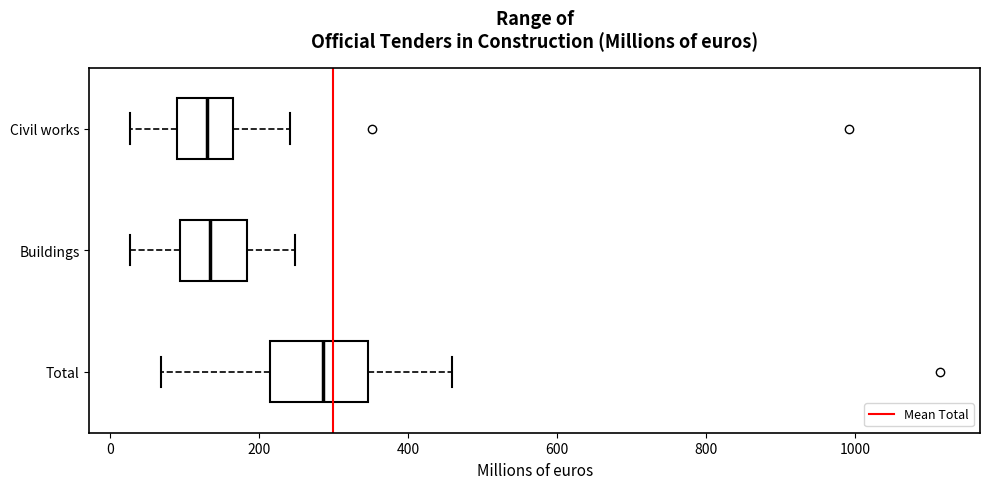

Which box is the widest, from its left edge to its right edge?

Total